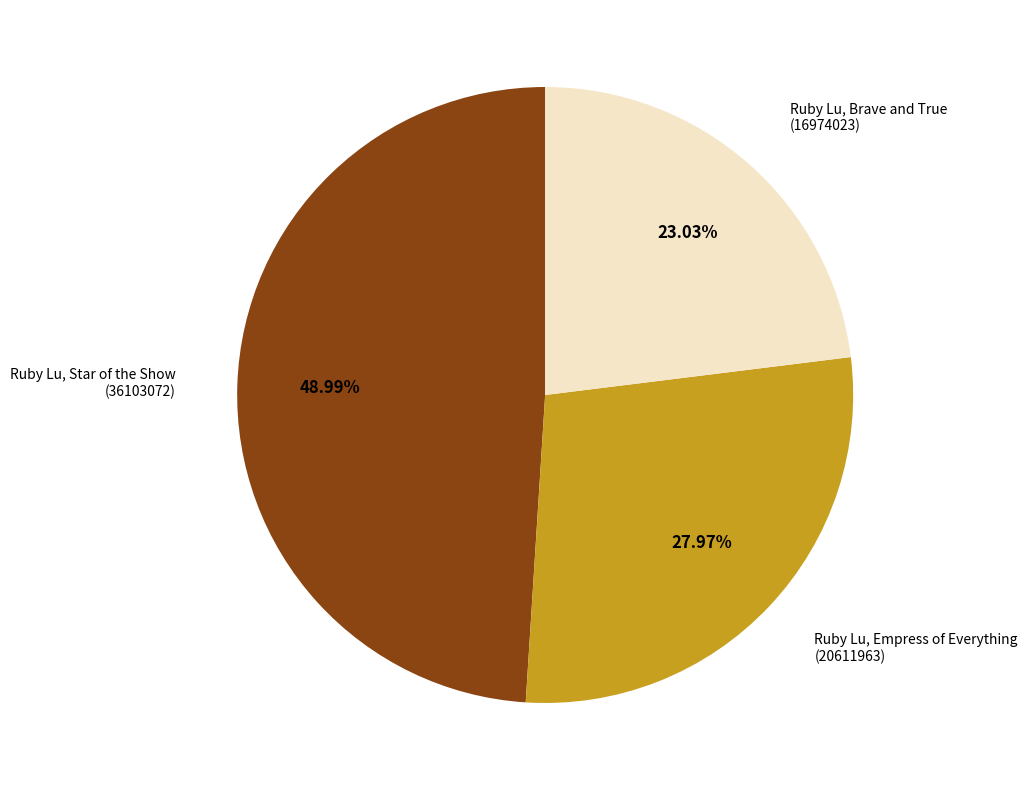

To the nearest percent, what is the difference between the largest and smallest slice percentages?

26%